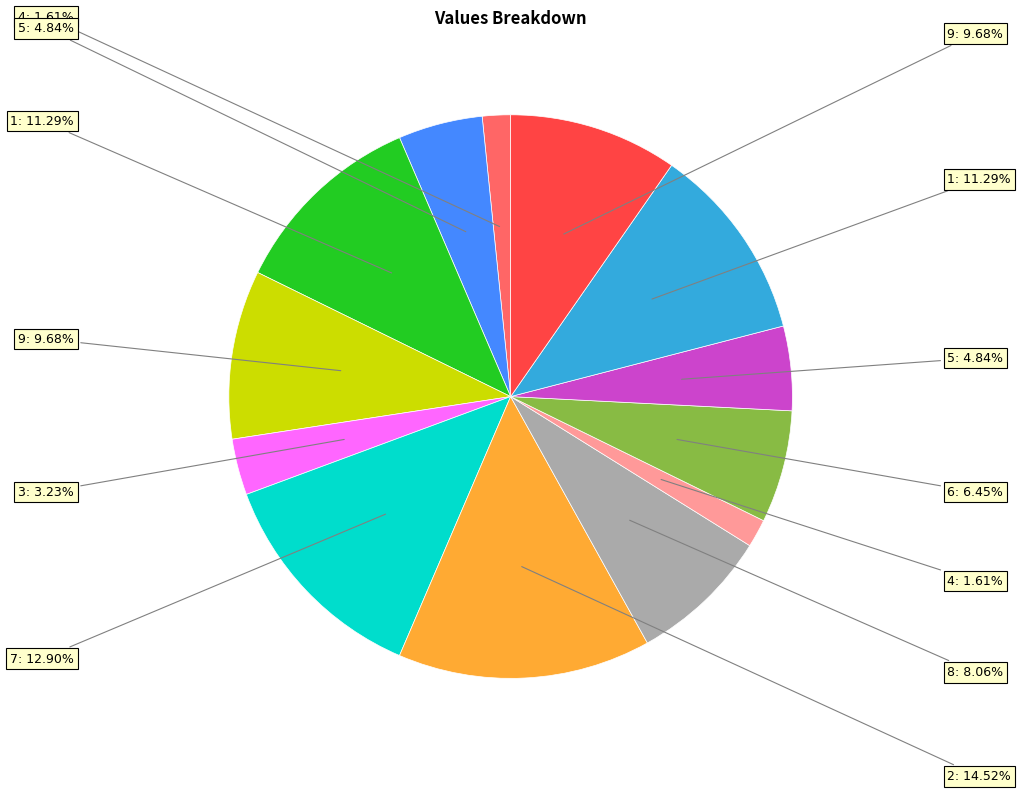

Is there a majority slice in this chart?

No